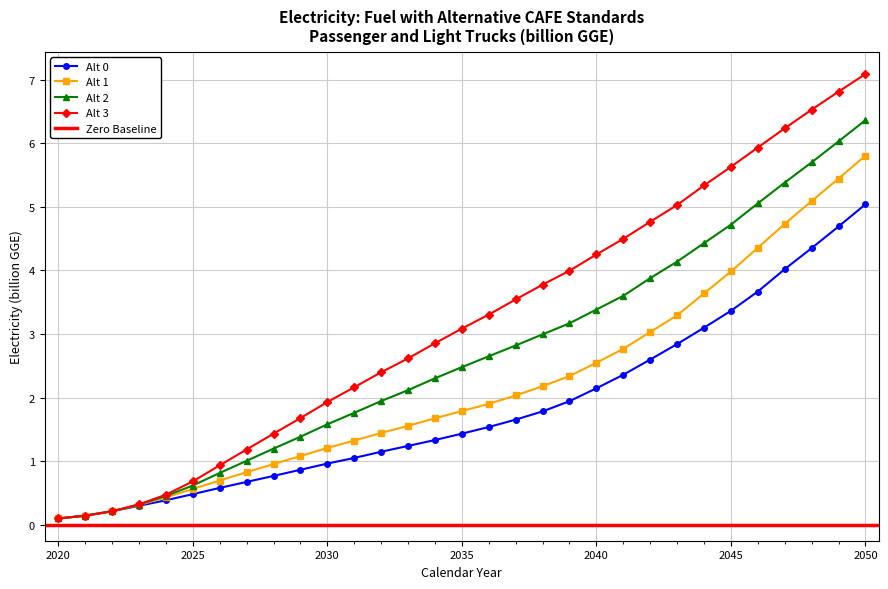

True or false: Alt 1 and Alt 2 intersect in this chart.

False